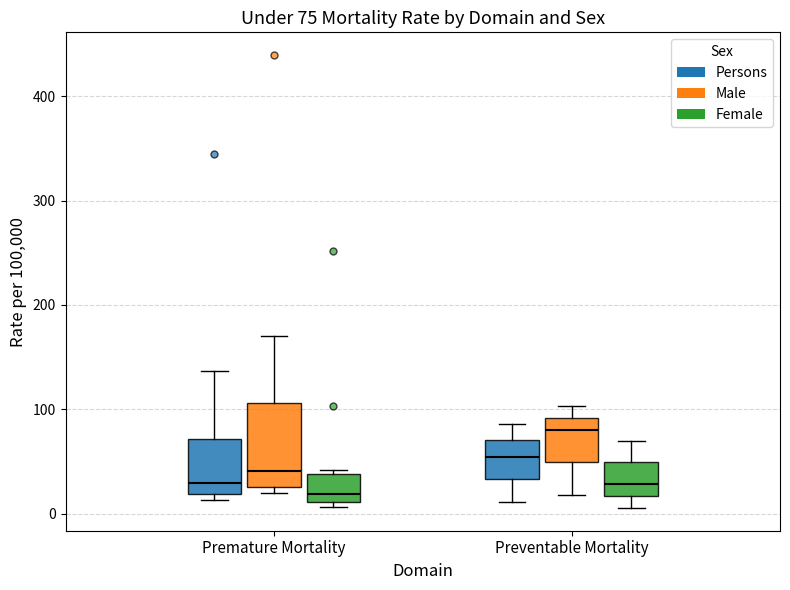

Comparing the boxes themselves (not the whiskers), which one is the tallest?

Premature Mortality (Male)